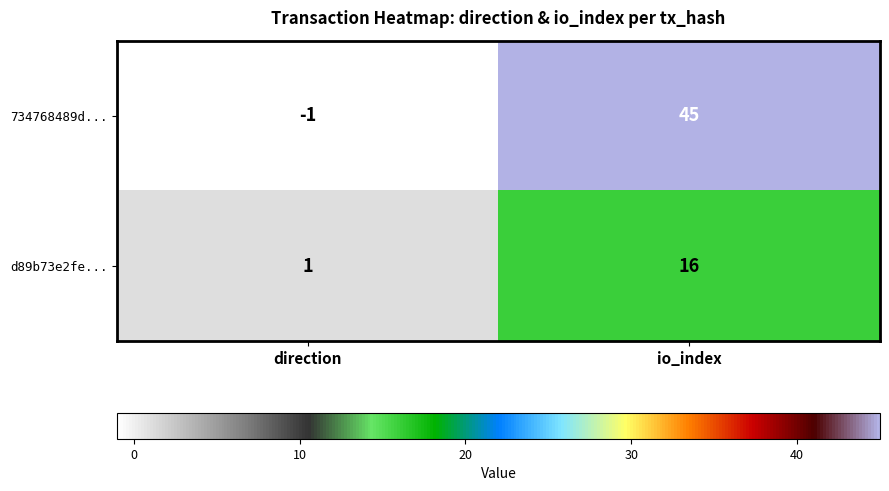

Reading left to right, transcribe all the data shown in this chart.

734768489d...: direction=-1	io_index=45
d89b73e2fe...: direction=1	io_index=16